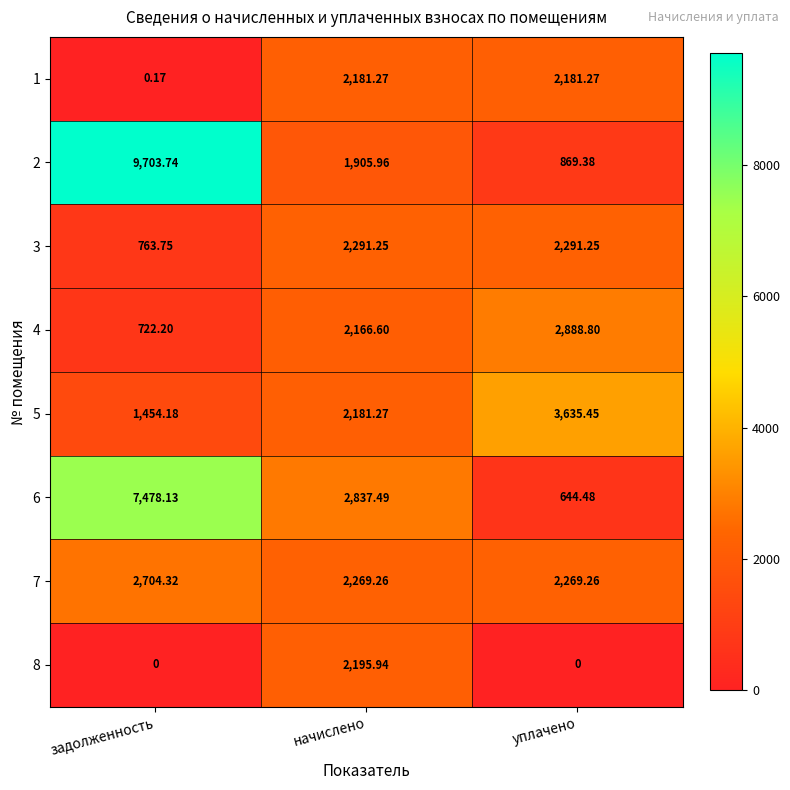

Which series has the largest total across all categories?

2